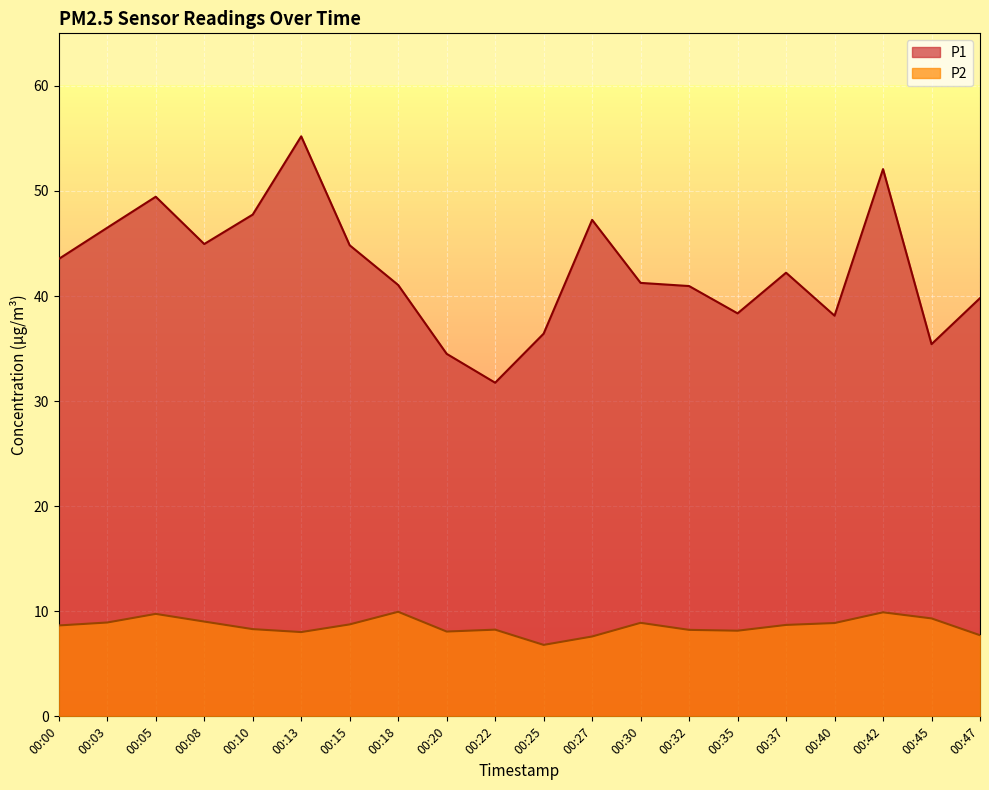

Which has a higher value, 00:00 or 00:25?

00:00